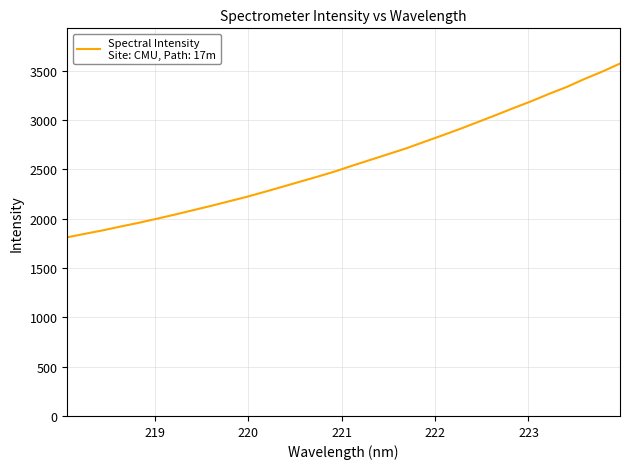

What is the smallest value displayed?

1811.9